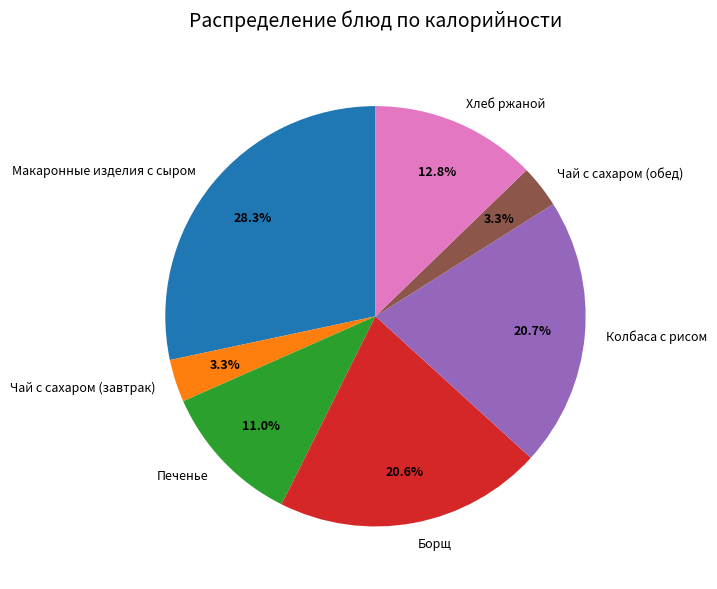

What portion of the pie excludes Хлеб ржаной?

87.2%